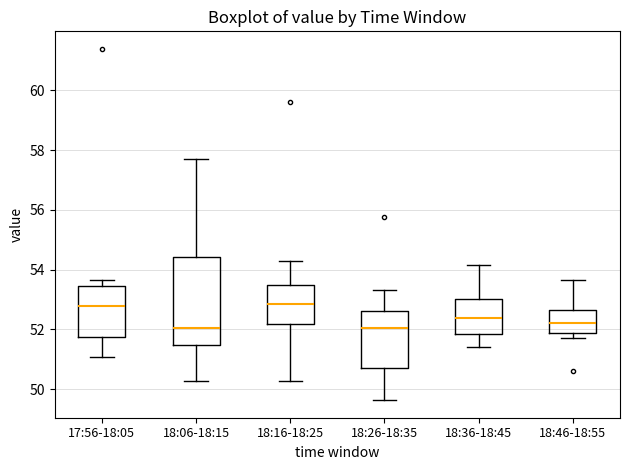

Reading left to right, transcribe this box plot: for each box, give where its median line is, the range the box spans, and where its two whiskers end, as read against the y-axis. The values are not printed on the chart, so give them approximately, as read against the axis.

17:56-18:05: median 52.8, box 51.8 to 53.4, whiskers 51.0 to 53.6
18:06-18:15: median 52.0, box 51.4 to 54.4, whiskers 50.2 to 57.6
18:16-18:25: median 52.8, box 52.2 to 53.4, whiskers 50.2 to 54.4
18:26-18:35: median 52.0, box 50.8 to 52.6, whiskers 49.6 to 53.4
18:36-18:45: median 52.4, box 51.8 to 53.0, whiskers 51.4 to 54.2
18:46-18:55: median 52.2, box 51.8 to 52.6, whiskers 51.8 (just below the box's lower edge) to 53.6